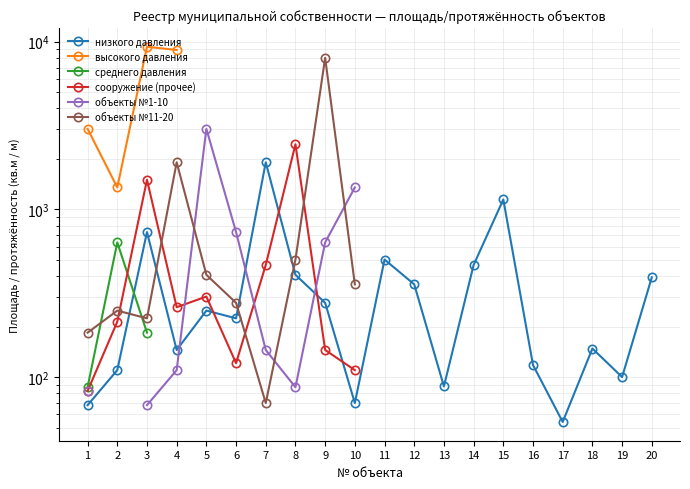

At which category does the chart reach its minimum across all series?

17